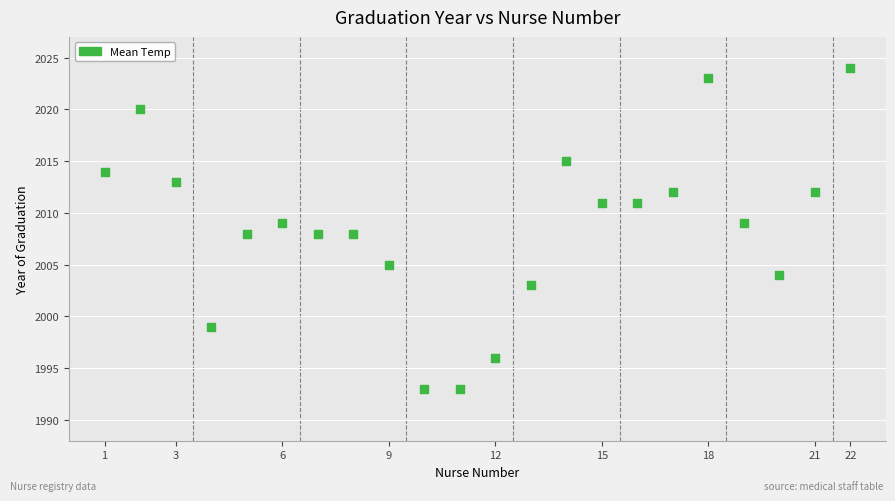

What is the range of X values (max minus min)?

21